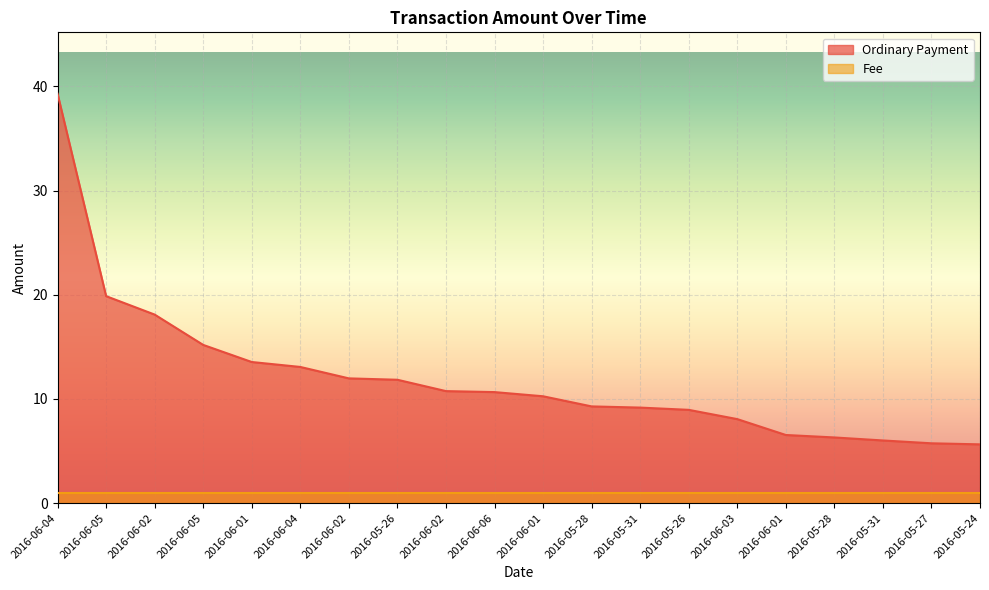

Rank the categories by value from highest to lowest.

2016-06-04, 2016-06-05, 2016-06-02, 2016-06-05, 2016-06-01, 2016-06-04, 2016-06-02, 2016-05-26, 2016-06-02, 2016-06-06, 2016-06-01, 2016-05-28, 2016-05-31, 2016-05-26, 2016-06-03, 2016-06-01, 2016-05-28, 2016-05-31, 2016-05-27, 2016-05-24